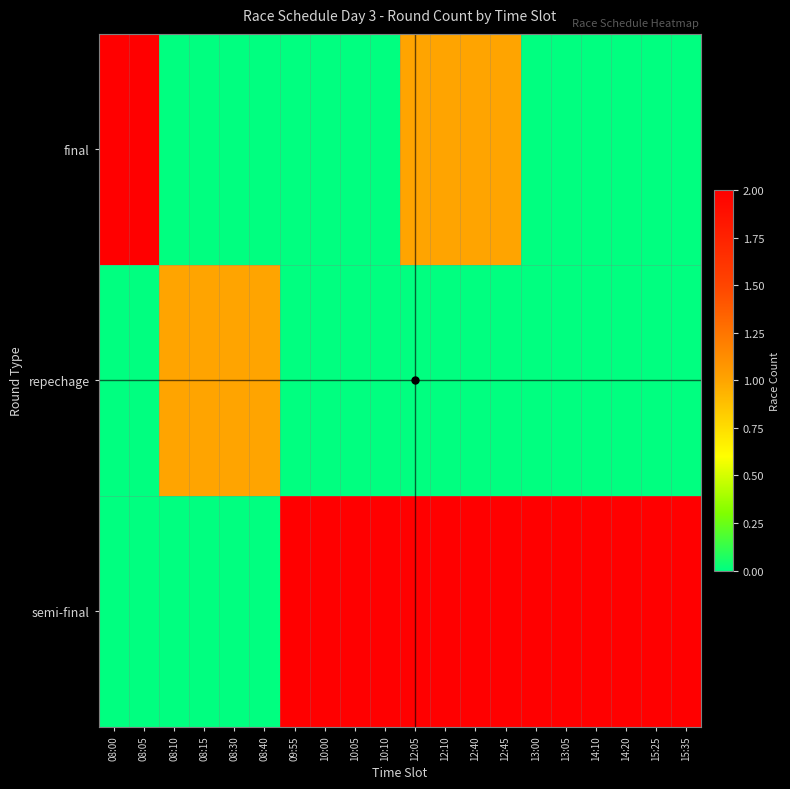

List the series in order of their peak value, lowest first.

repechage, final, semi-final